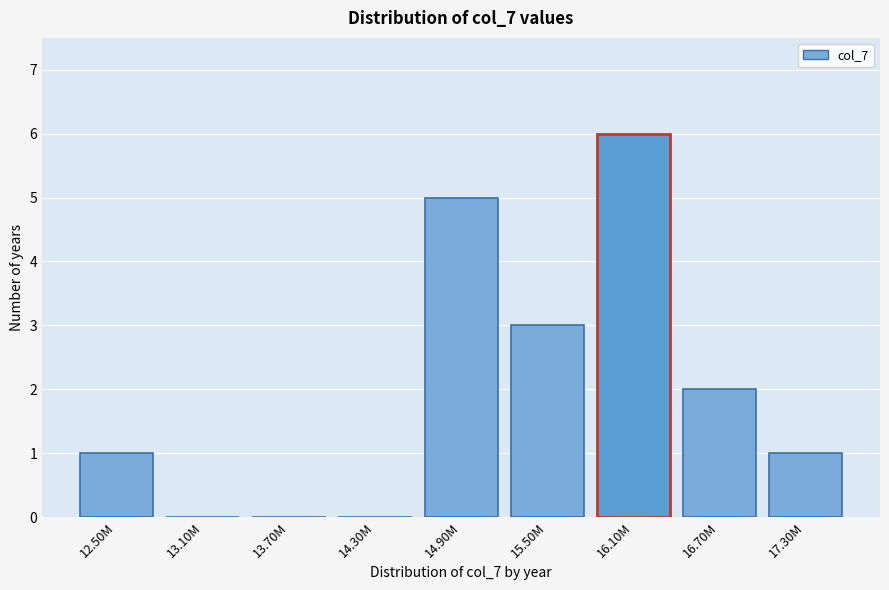

Reading left to right, transcribe all the data shown in this chart.

12.50M=1	13.10M=0	13.70M=0	14.30M=0	14.90M=5	15.50M=3	16.10M=6	16.70M=2	17.30M=1